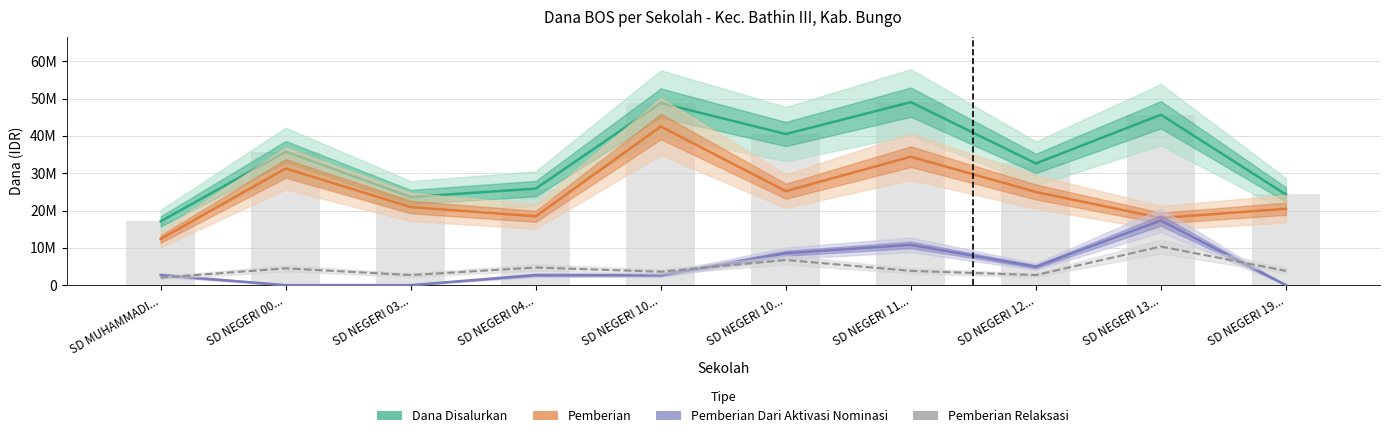

Rank the series at SD NEGERI 10... from highest to lowest value.

Dana Disalurkan, Pemberian, Pemberian Relaksasi, Pemberian Dari Aktivasi Nominasi